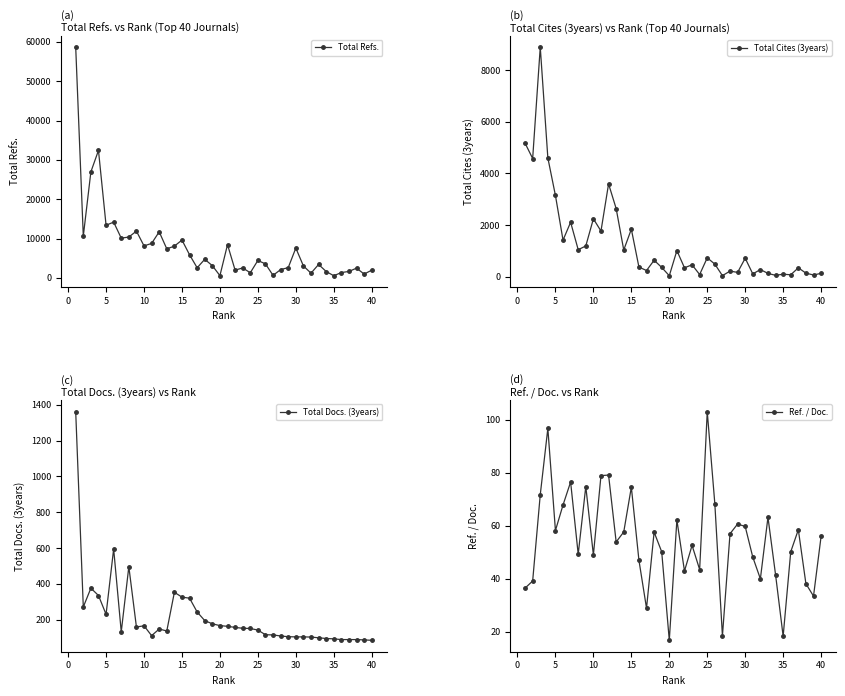

True or false: Total Docs. (3years) has more than 2 points higher than both neighbors.

True